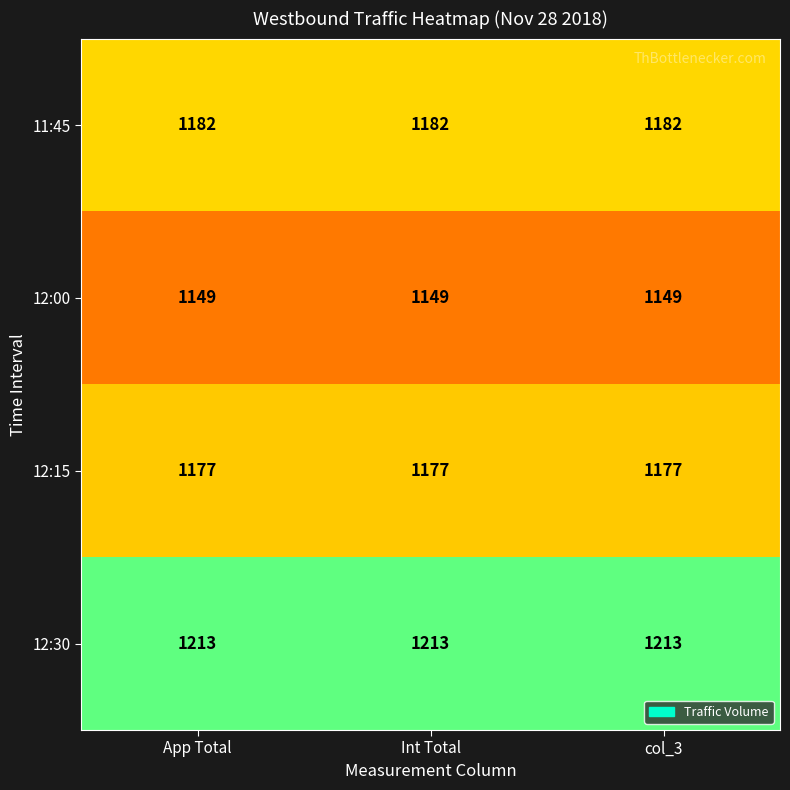

What is the total value across all series at col_3?

4721